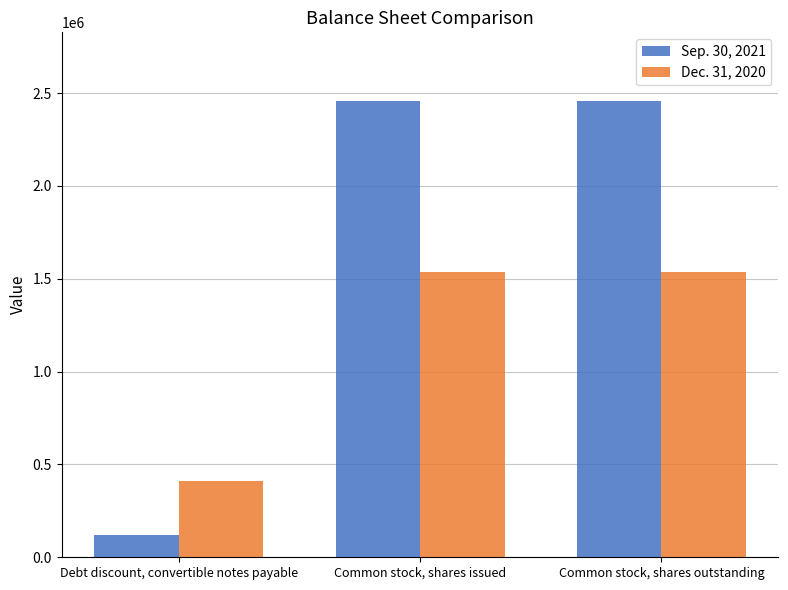

At which label is Sep. 30, 2021 closest to 1289217?

Common stock, shares outstanding